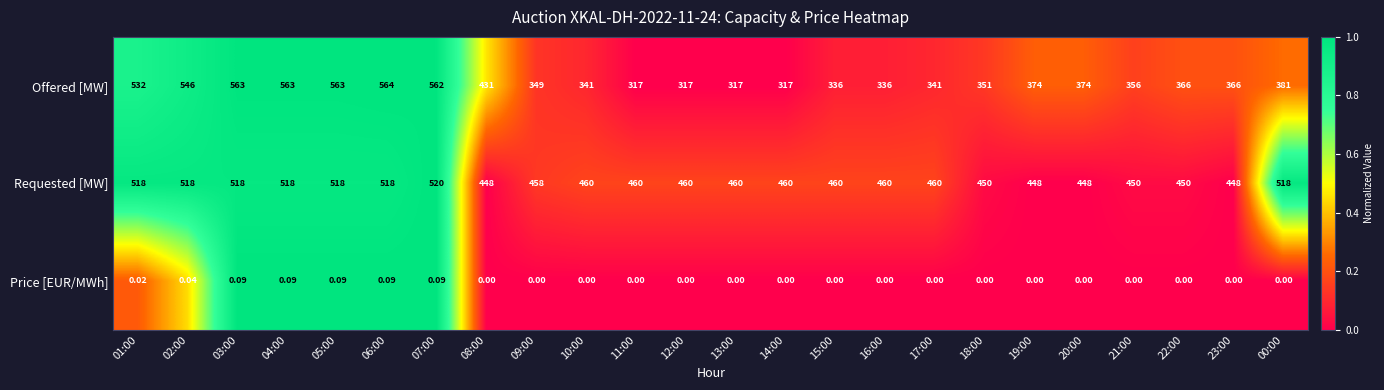

Which series has the widest spread of values?

Offered [MW]